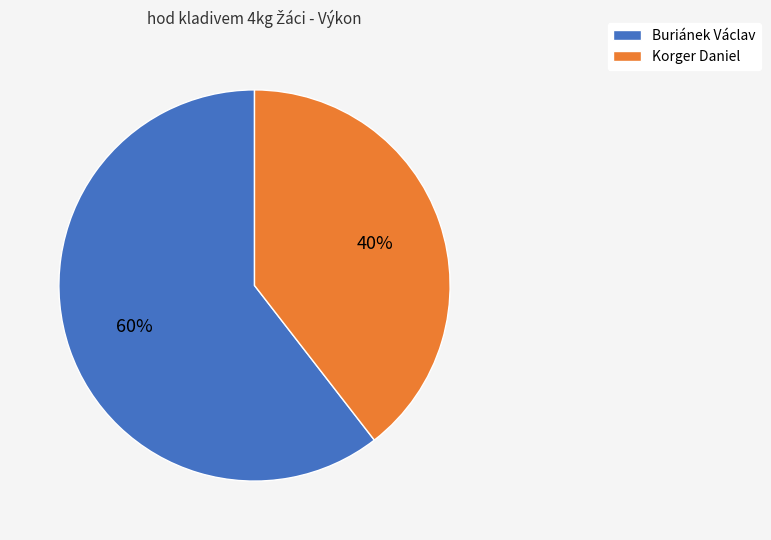

Count the number of slices in the pie.

2